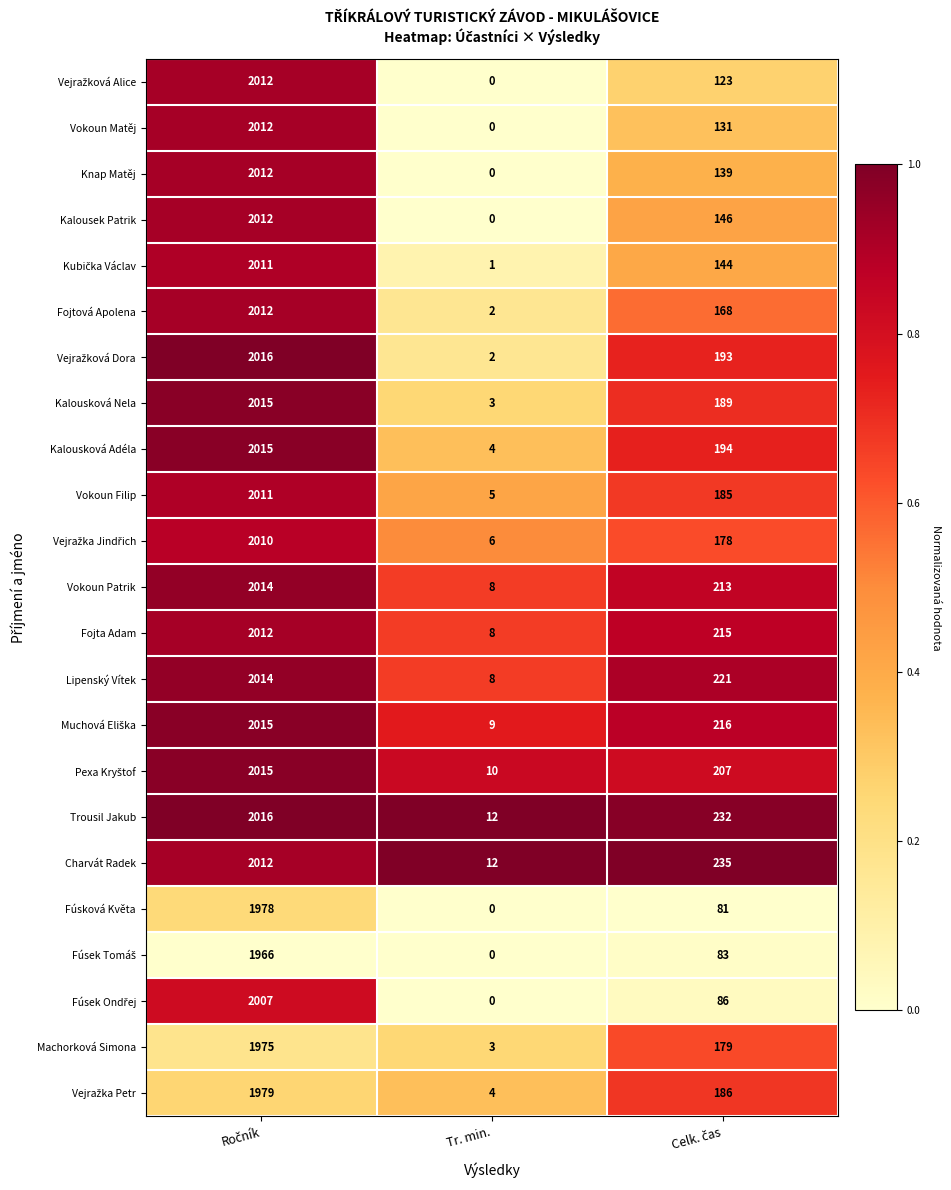

Which category has the lowest value in the Kalousková Nela series?

Tr. min.